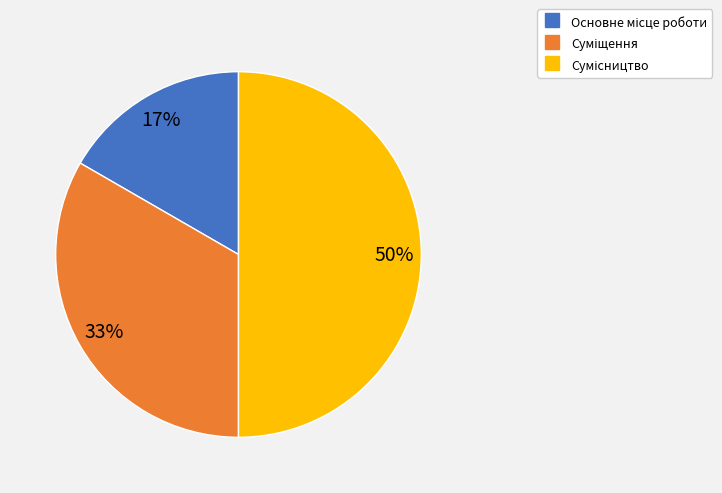

To the nearest percent, what is the average slice percentage?

33%